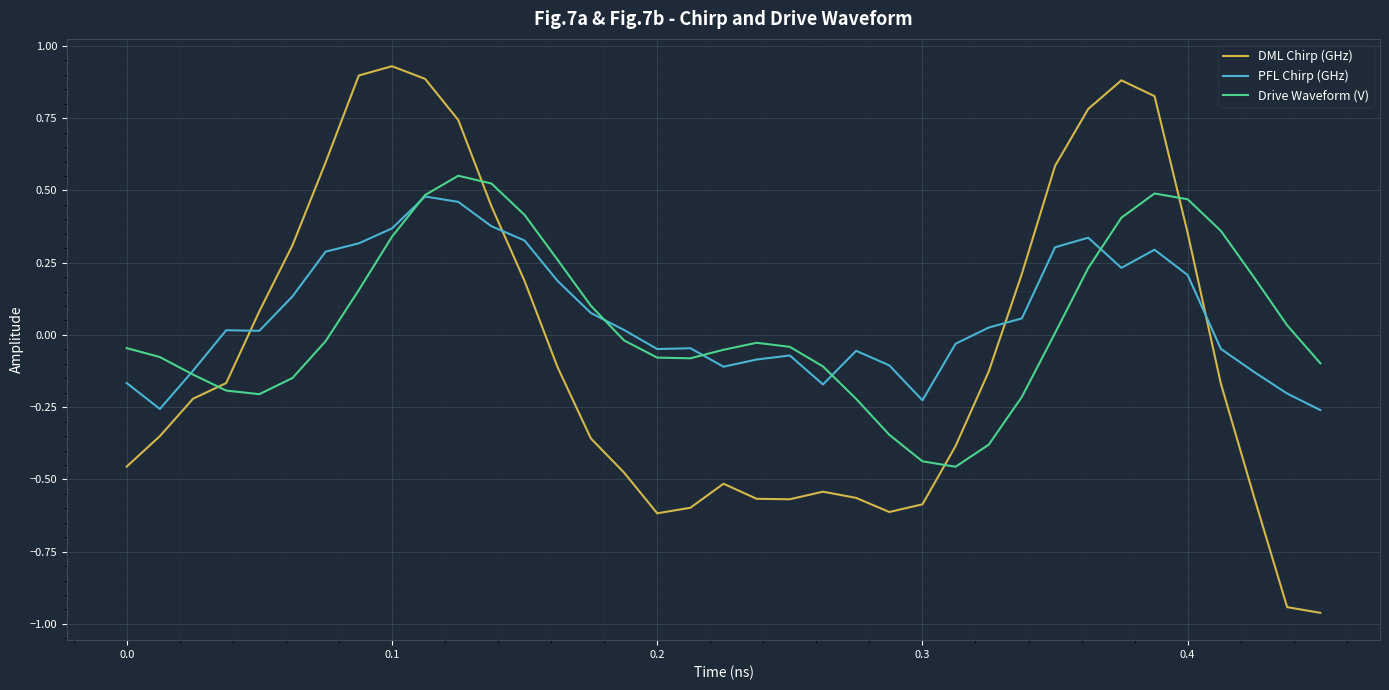

Rank the series by their average value, from lowest to highest.

DML Chirp (GHz), Drive Waveform (V), PFL Chirp (GHz)